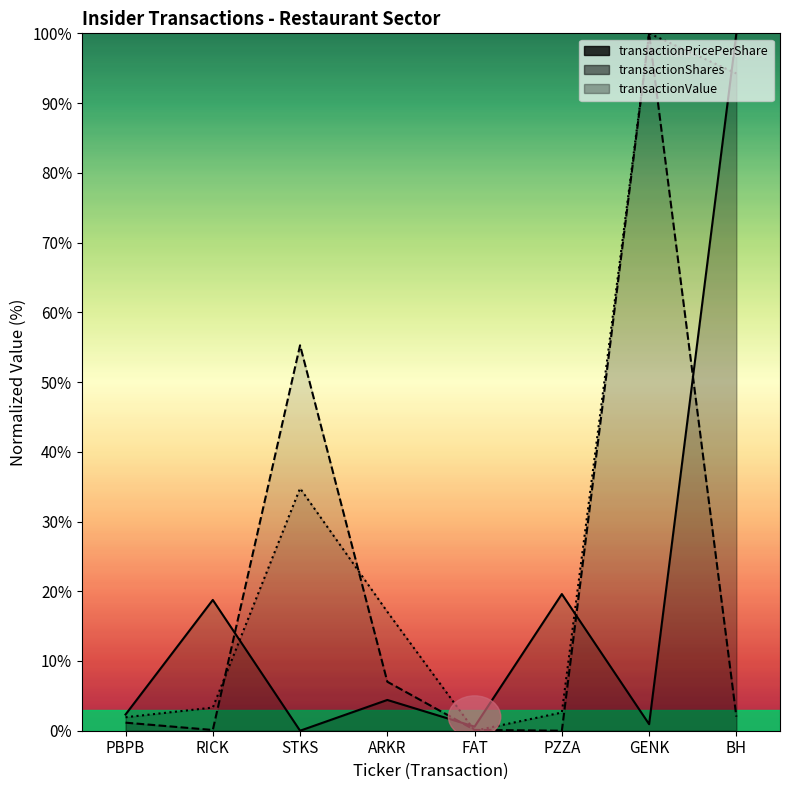

At which label does transactionPricePerShare first exceed 4?

RICK